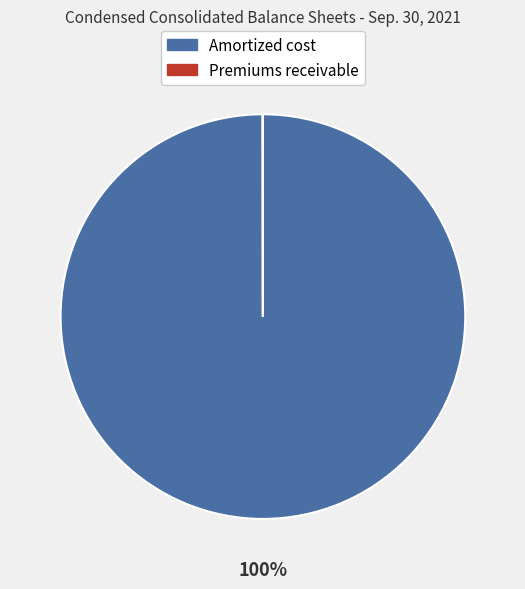

Is it true that Amortized cost is 100% of the pie?

True